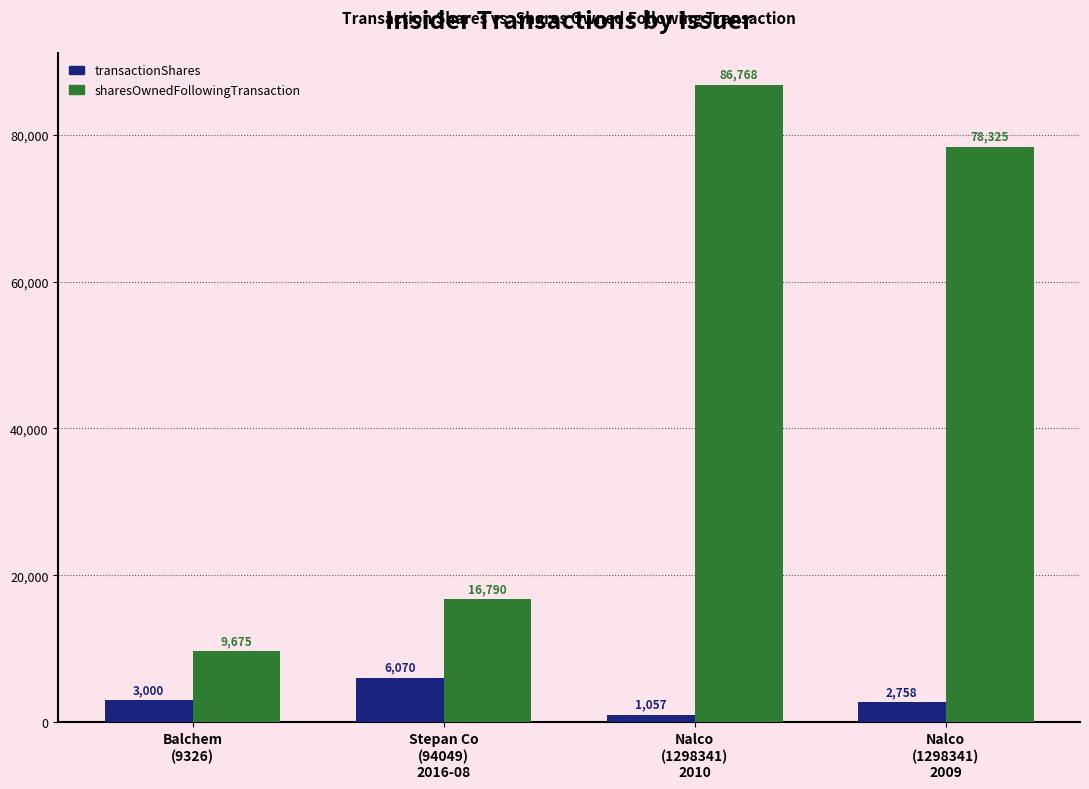

Rank the series by their average value, from lowest to highest.

transactionShares, sharesOwnedFollowingTransaction